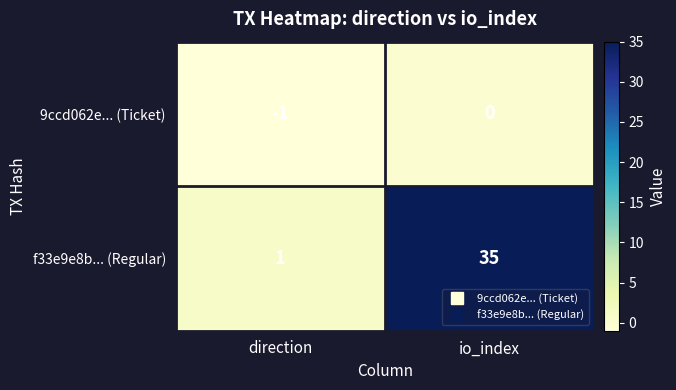

What is the difference between the f33e9e8b... (Regular) values at io_index and direction?

34